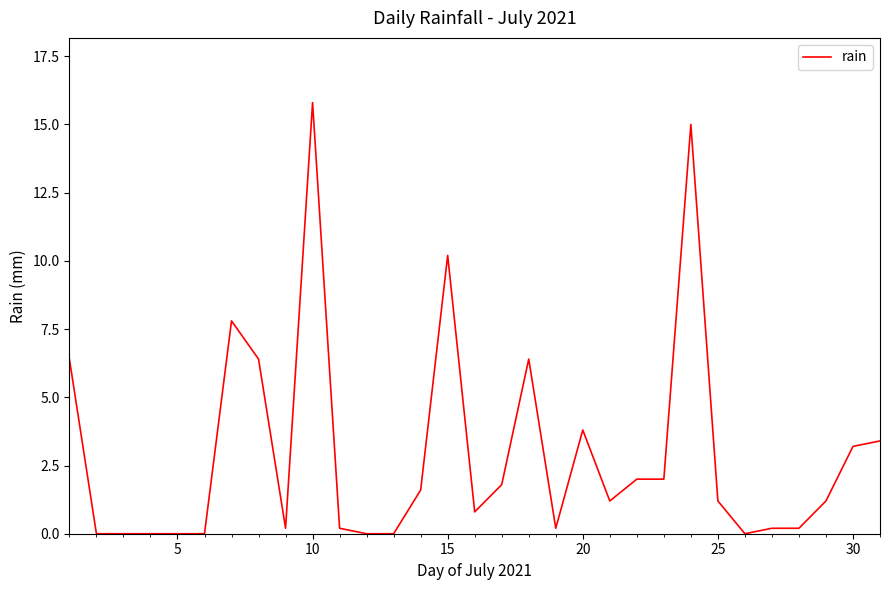

What is the maximum value shown in the chart?

15.8